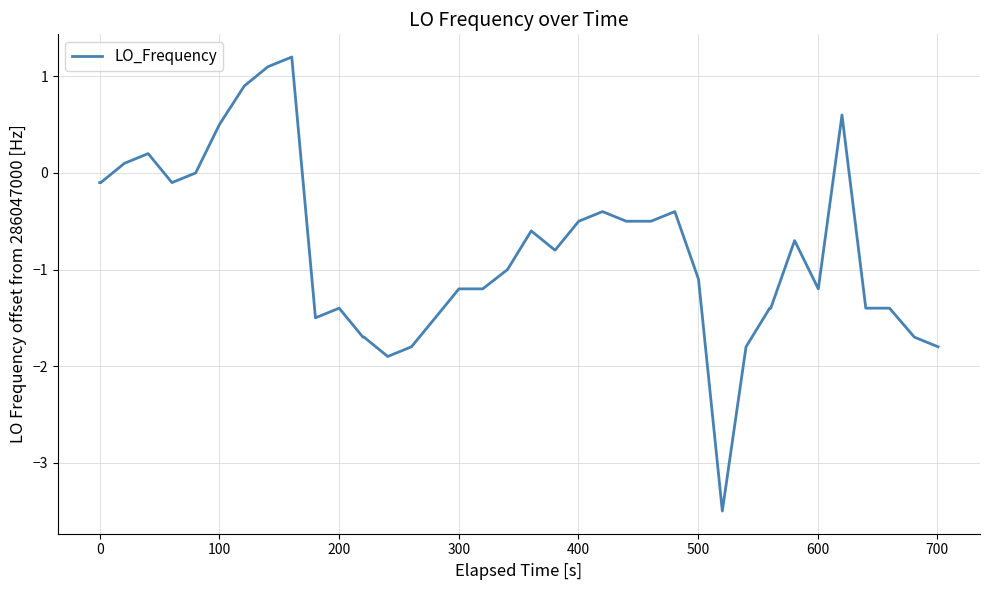

What is the difference between the maximum and minimum values?

4.7